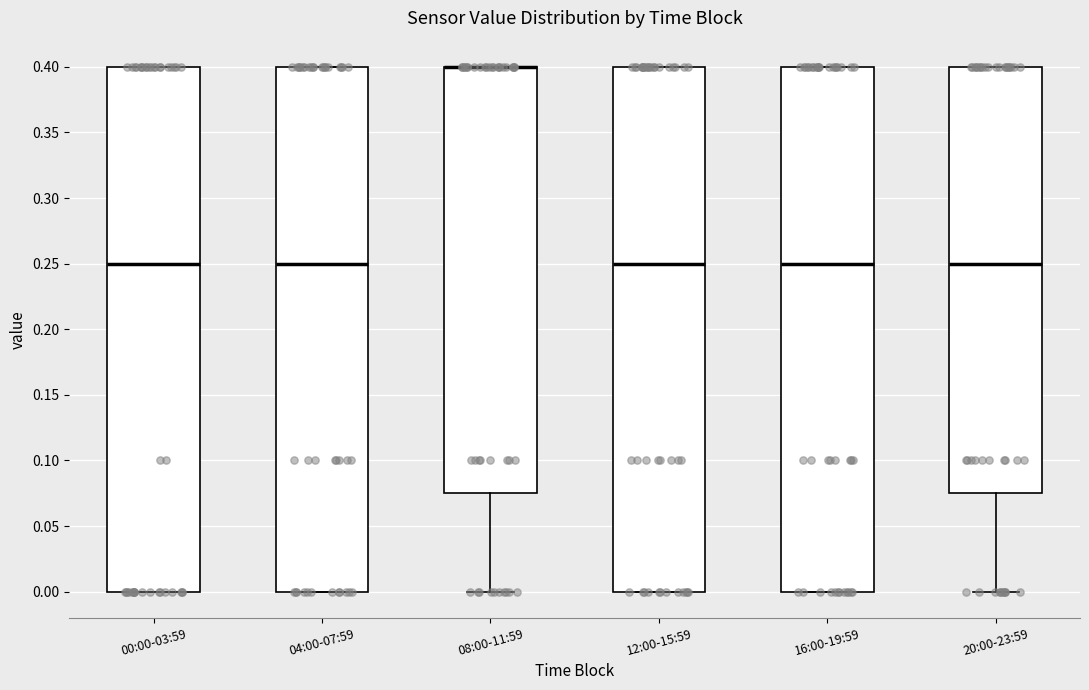

Where is the upper edge of the box for 12:00-15:59 on the y-axis? The values are not printed on the chart, so give them approximately, as read against the axis.

0.400